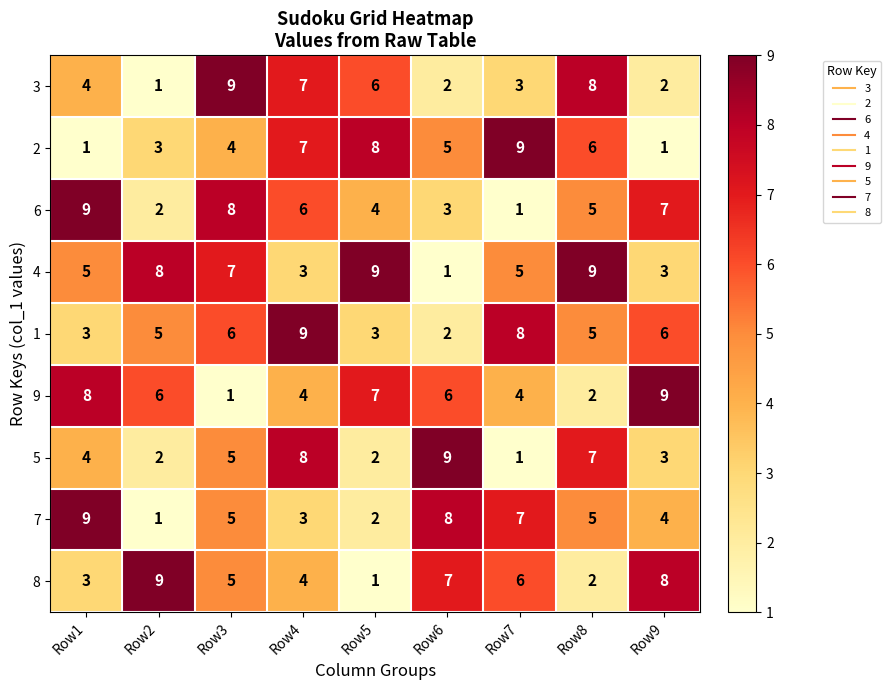

The 8 series shows 2 at Row8. True or false?

True